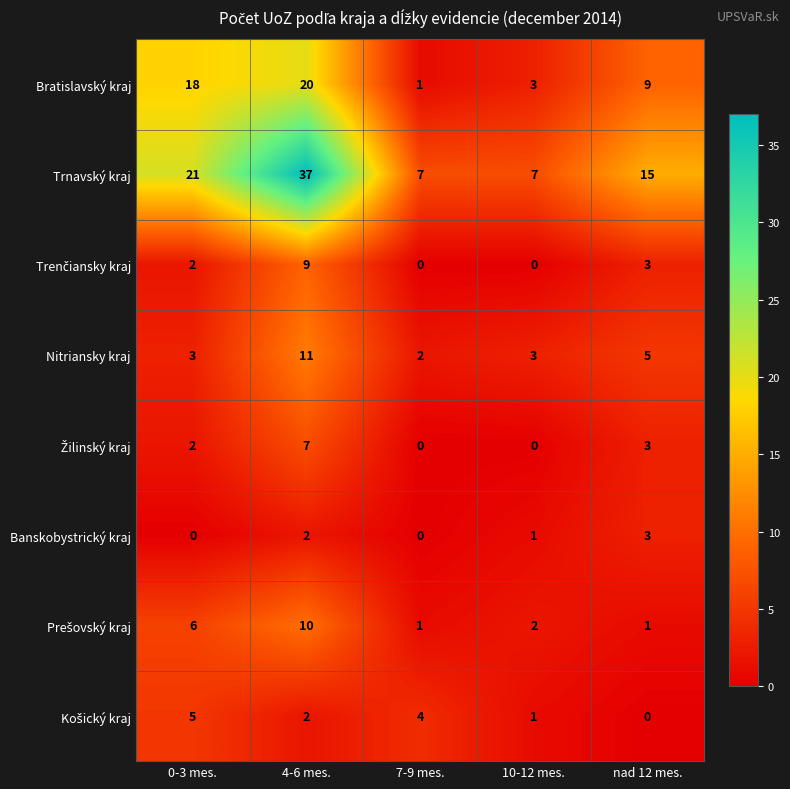

What is the maximum value shown in the chart?

37